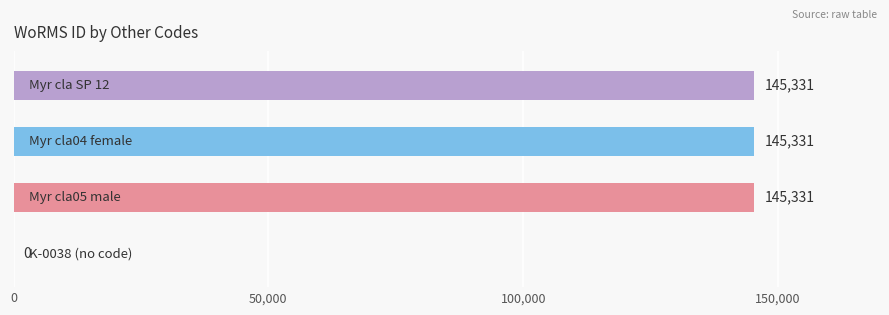

What value does the data have at Myr cla SP 12, to the nearest 10?

145330